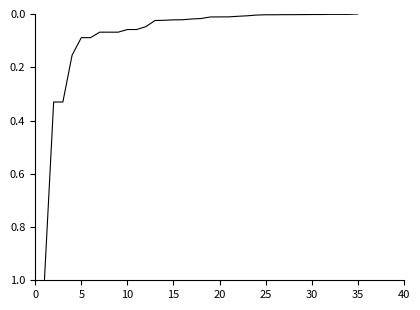

What is the greatest value displayed?

1.0